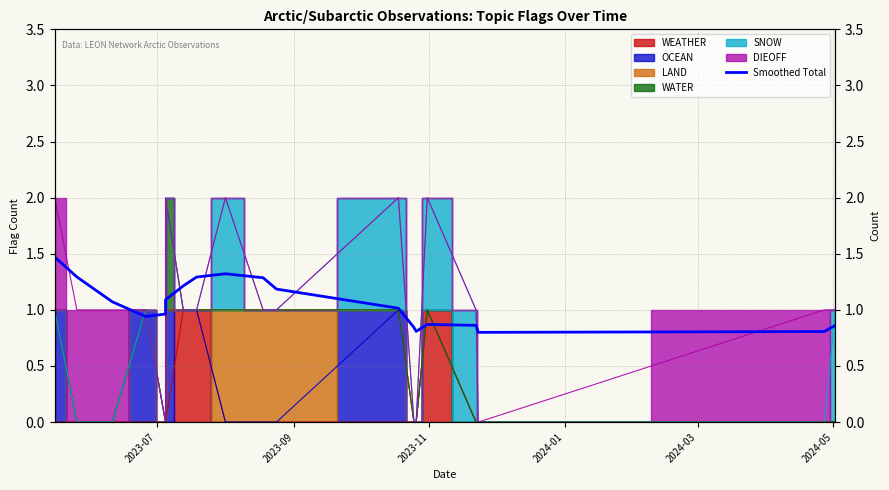

Reading right to left, extract all data points from this chart.

0.9	0.8	0.8	0.9	0.9	0.8	0.8	1.0	1.2	1.3	1.3	1.3	1.2	1.1	1.0	0.9	1.1	1.3	1.5